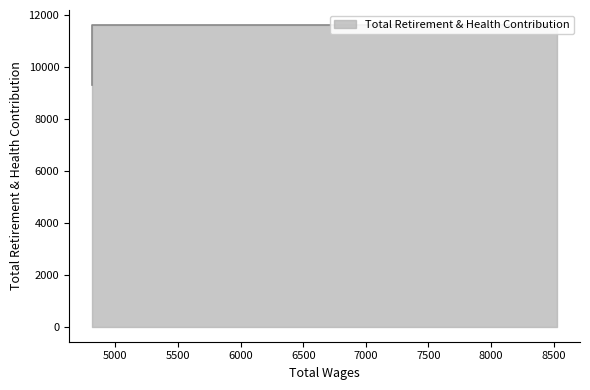

At which label is the value closest to 10467?

8524.0